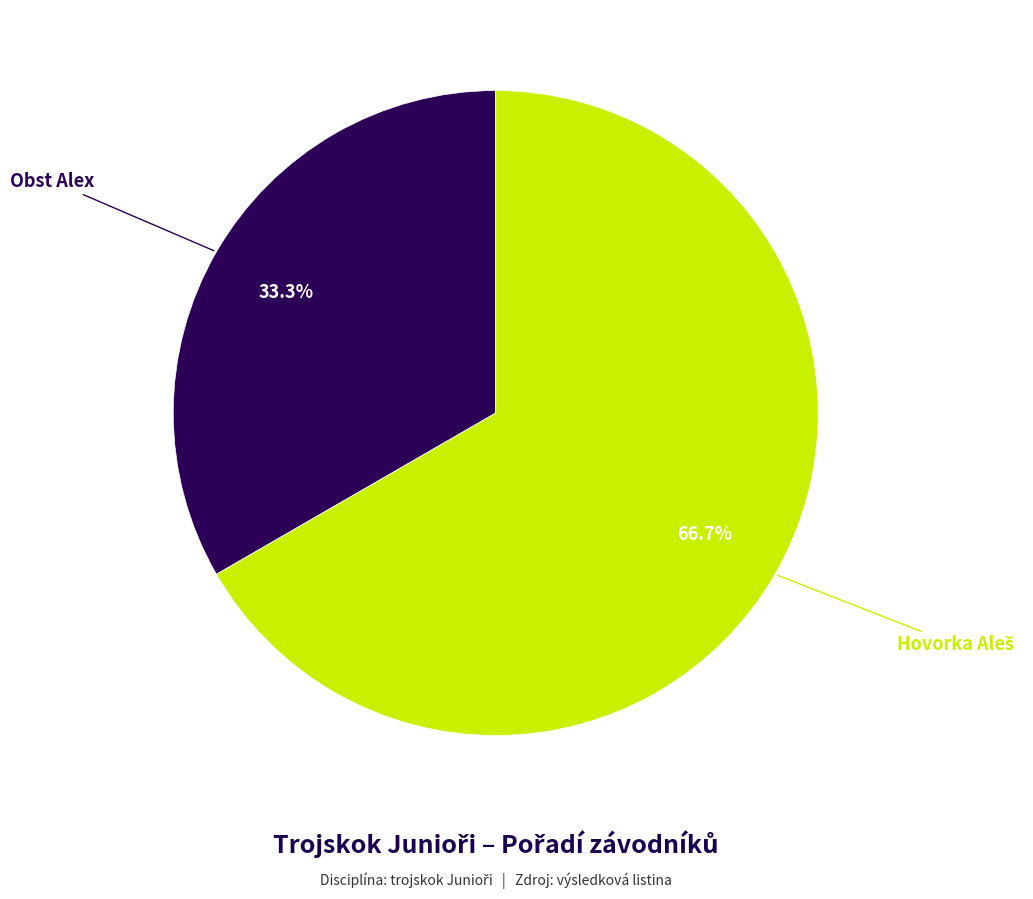

Is there a majority slice in this chart?

Yes